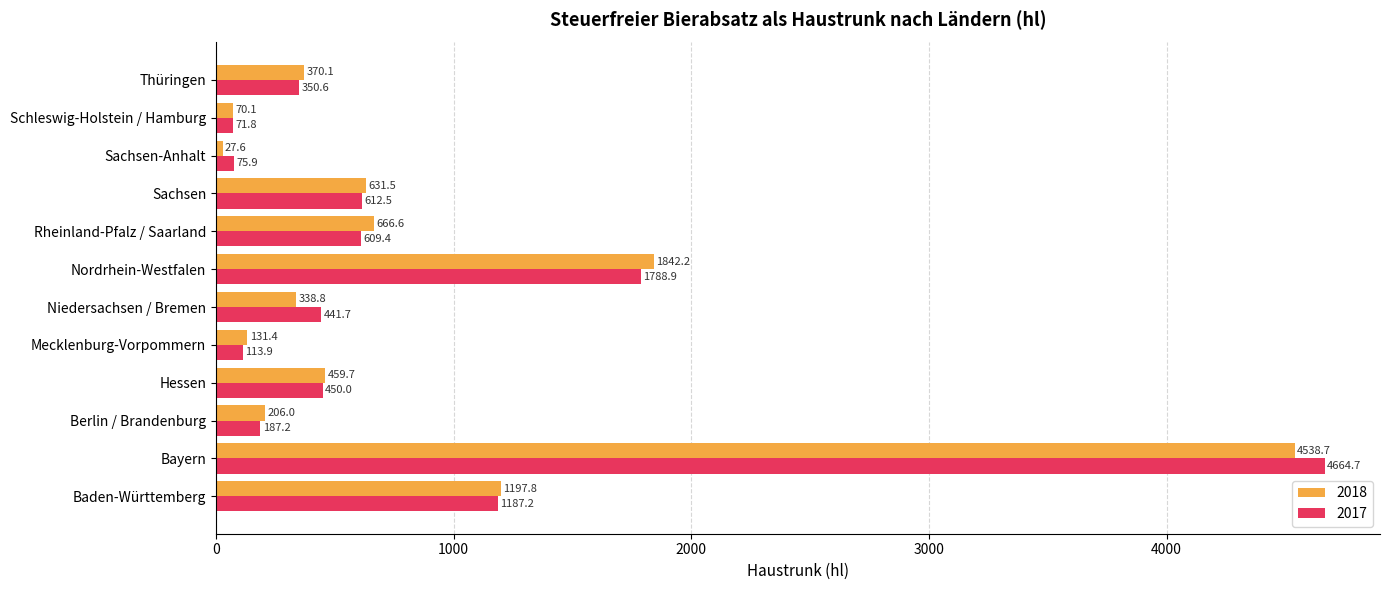

Which series has the largest total across all categories?

2017